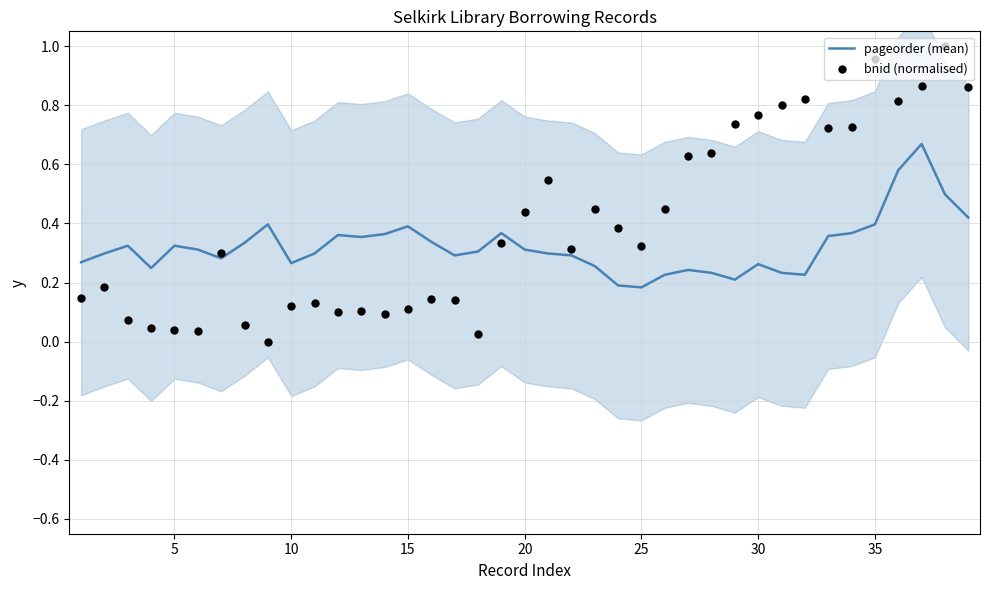

True or false: pageorder (mean) has a value of 0.4 at 35.

True